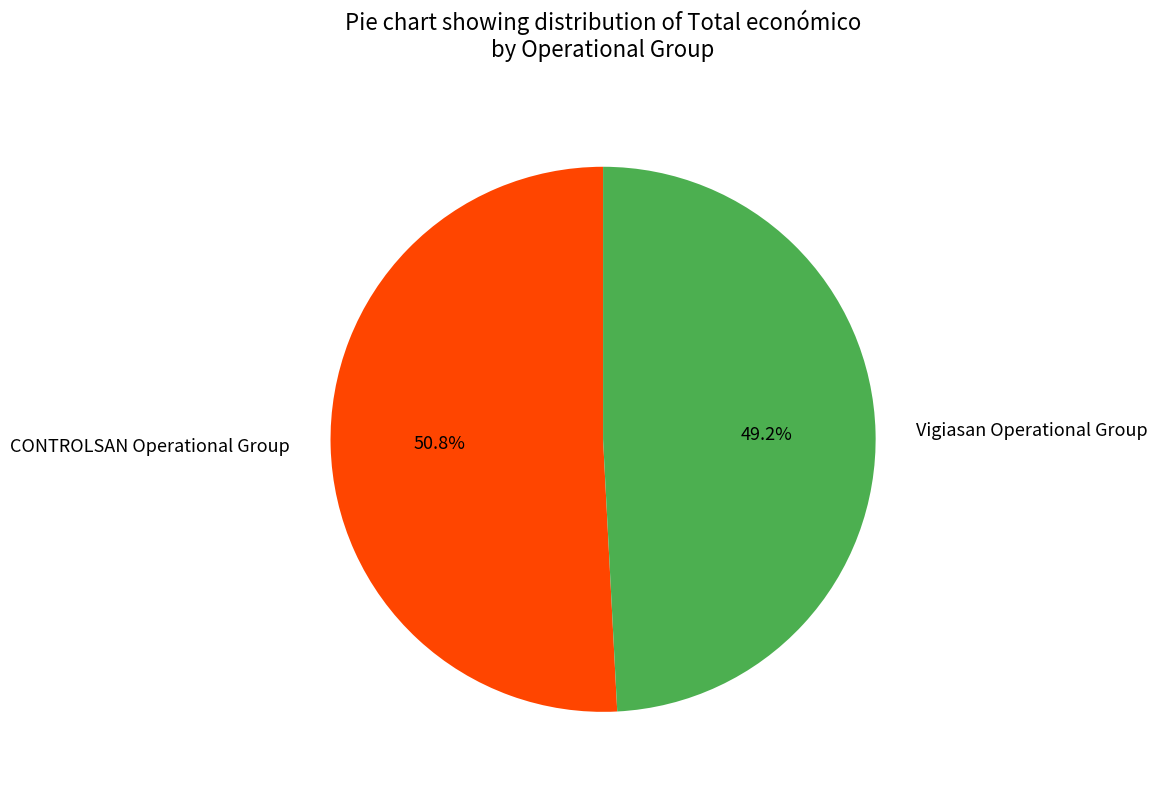

What is the largest slice in the pie chart?

CONTROLSAN Operational Group